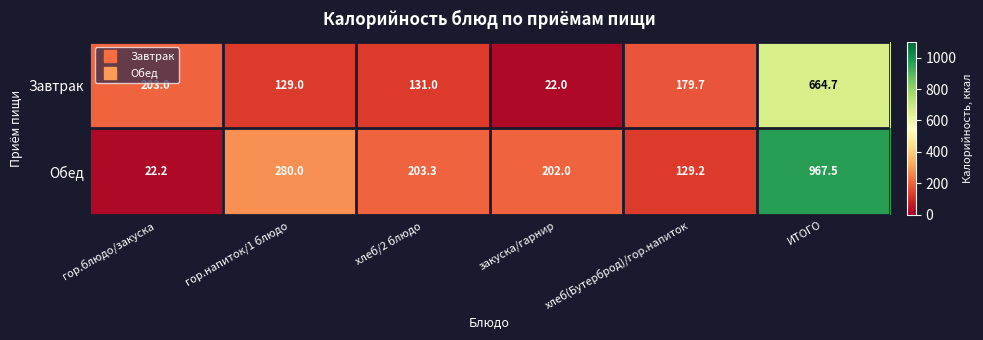

At which label does Завтрак first exceed 179?

гор.блюдо/закуска